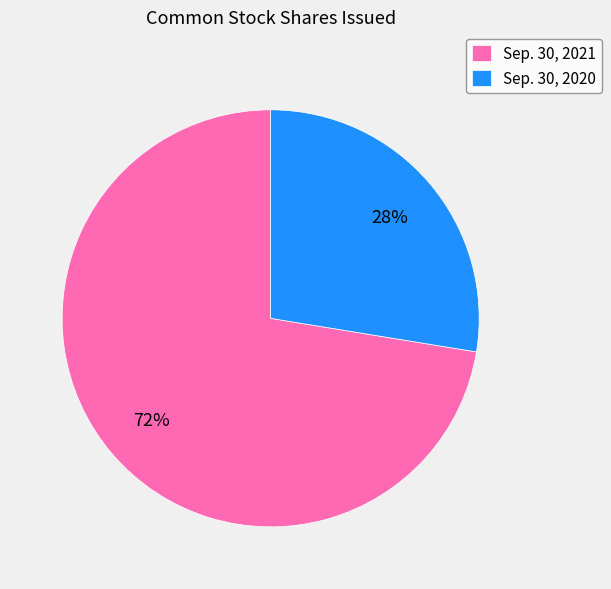

Rank the categories by value from lowest to highest.

Sep. 30, 2020, Sep. 30, 2021